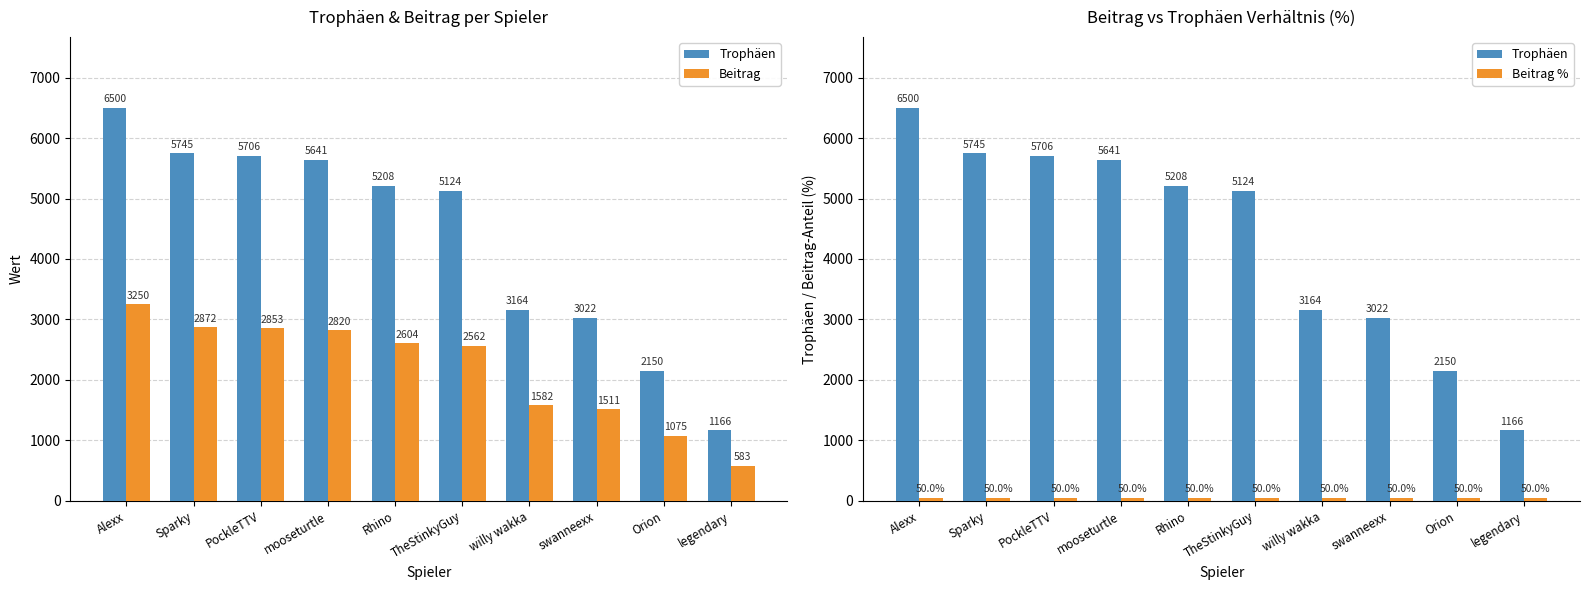

What is the maximum value for Beitrag?

3250